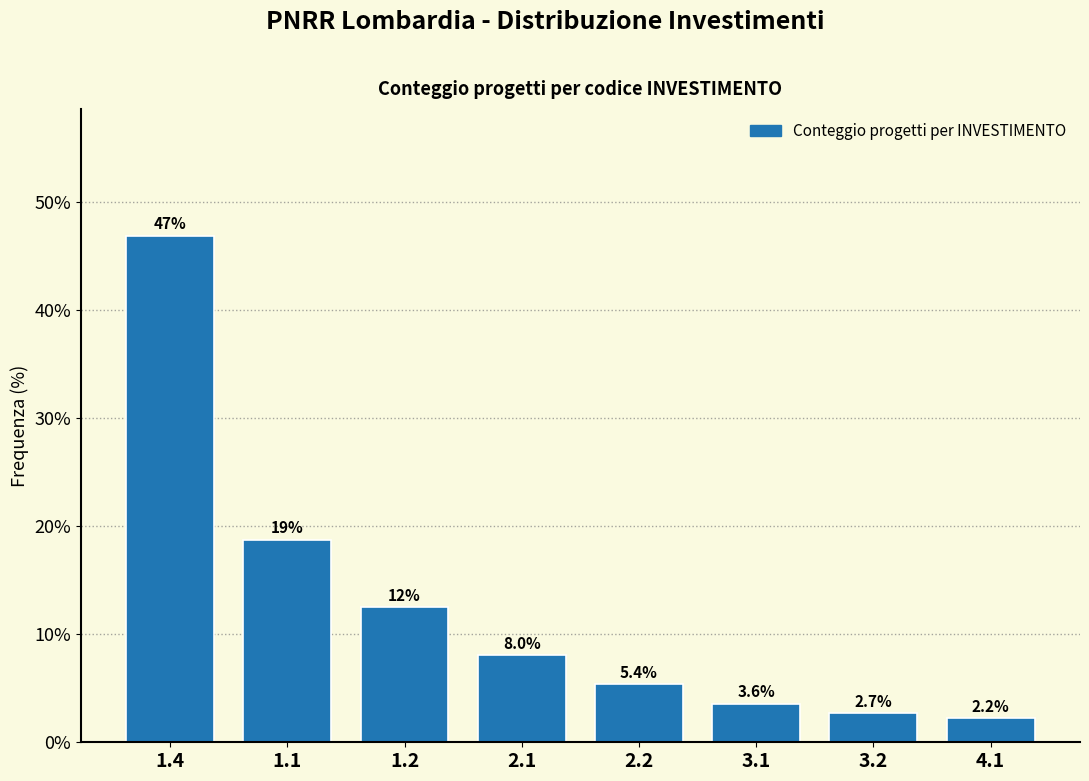

Reading left to right, what are all the values shown in this chart?

1.4=46.9	1.1=18.8	1.2=12.5	2.1=8.0	2.2=5.4	3.1=3.6	3.2=2.7	4.1=2.2